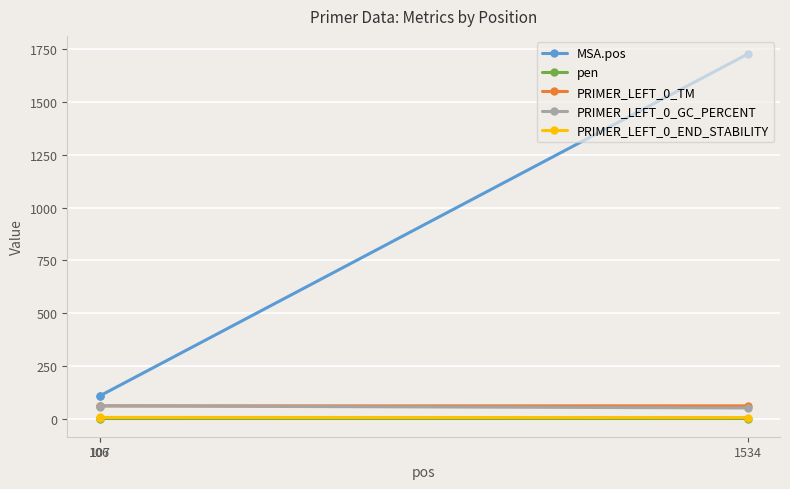

Read the MSA.pos value at 1534.

1727.0